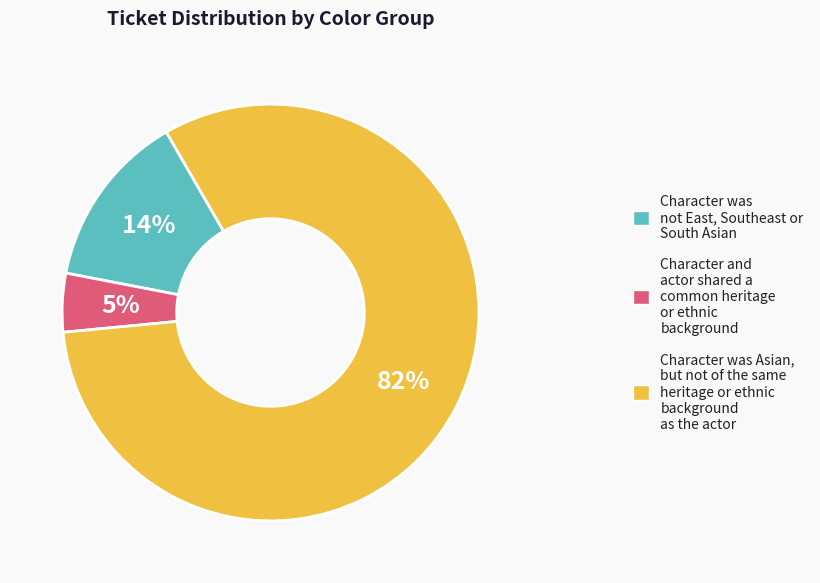

To the nearest percent, what is the average slice percentage?

33%